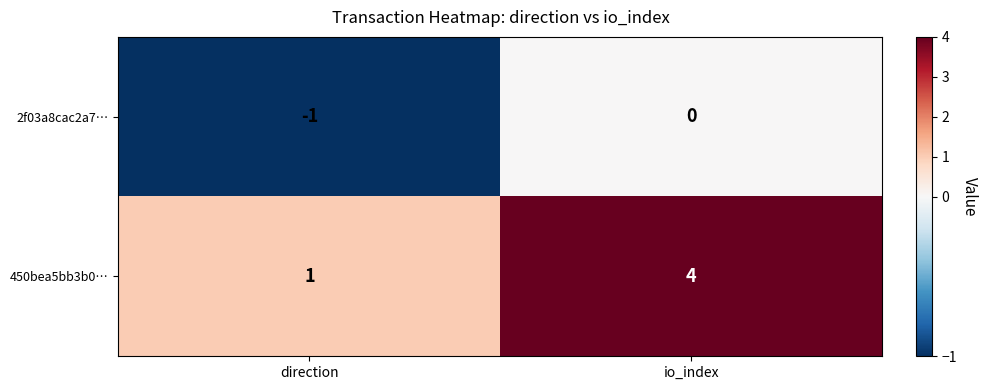

At which category is the sum across all series the highest?

io_index